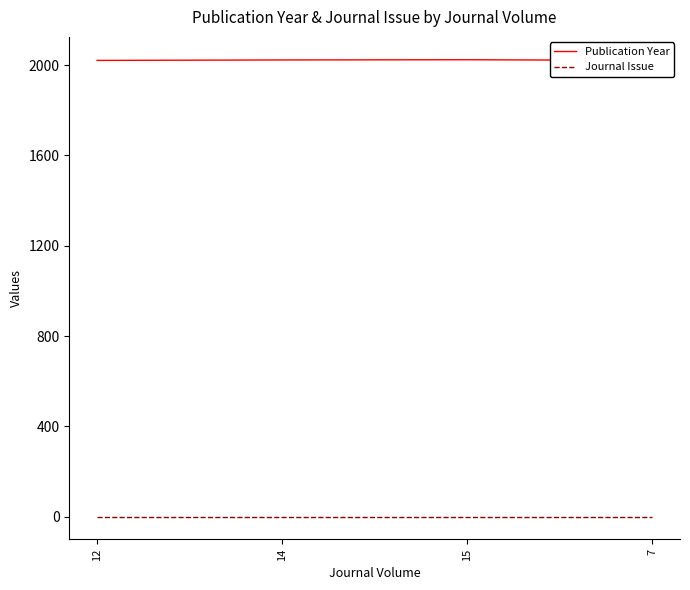

Count the number of categories in the chart.

4